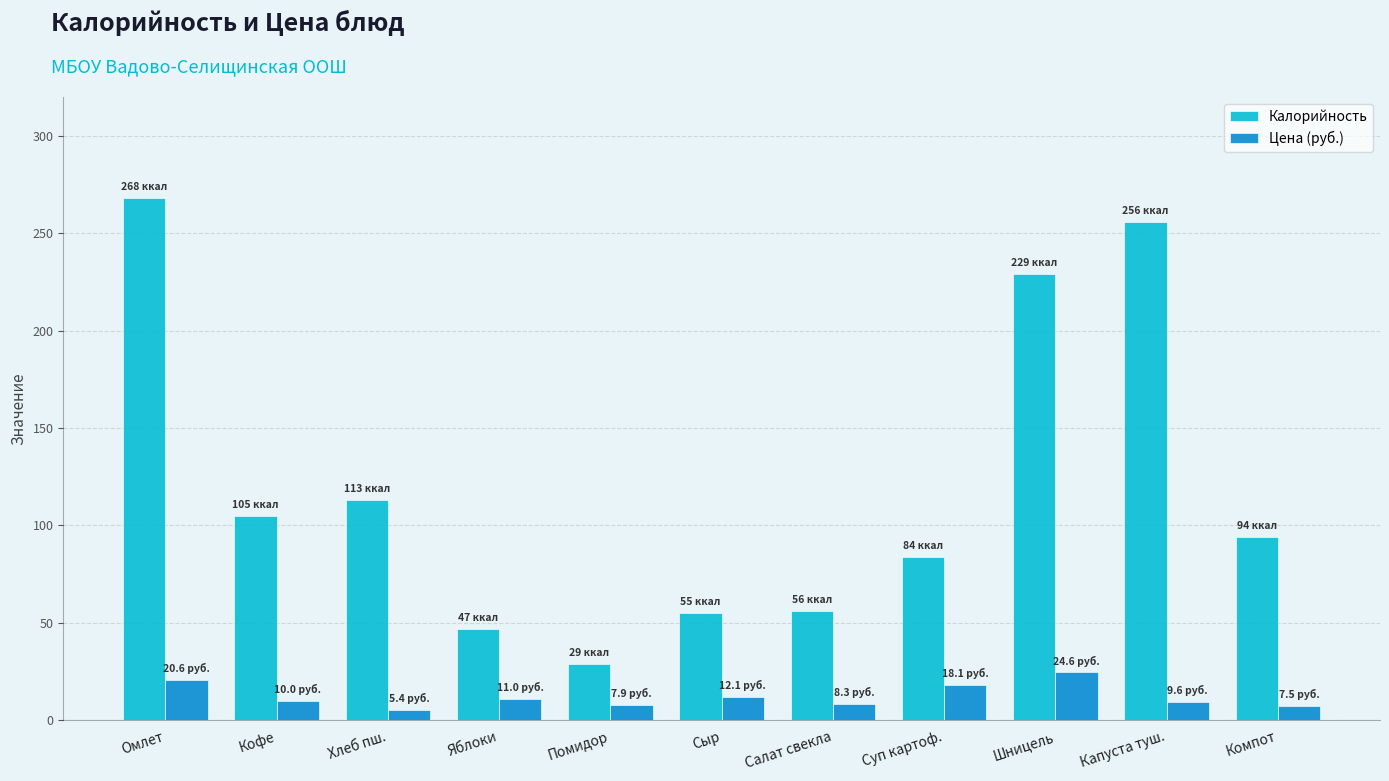

What is the difference between the Калорийность values at Суп картоф. and Помидор?

55.0